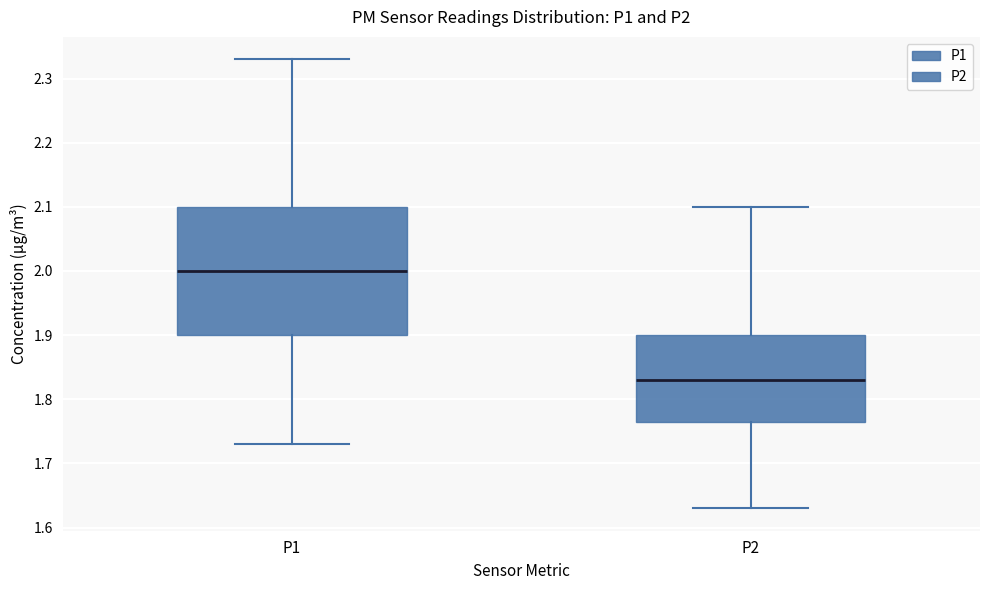

Reading left to right, transcribe this box plot: for each box, give where its median line is, the range the box spans, and where its two whiskers end, as read against the y-axis. The values are not printed on the chart, so give them approximately, as read against the axis.

P1: median 2.00, box 1.90 to 2.10, whiskers 1.73 to 2.33
P2: median 1.83, box 1.77 to 1.90, whiskers 1.63 to 2.10